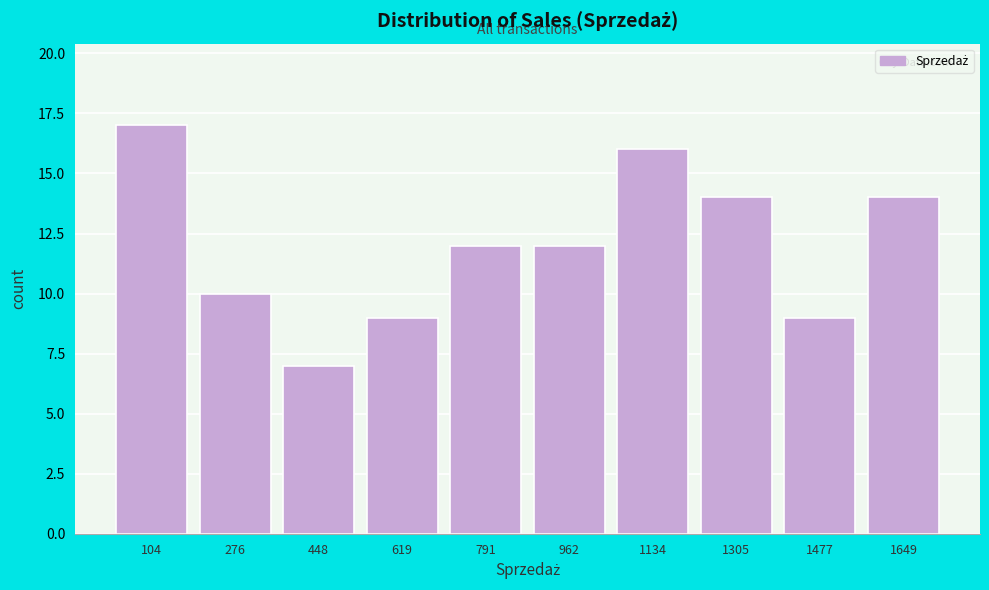

Reading left to right, extract all data points from this chart.

104=17	276=10	448=7	619=9	791=12	962=12	1134=16	1305=14	1477=9	1649=14